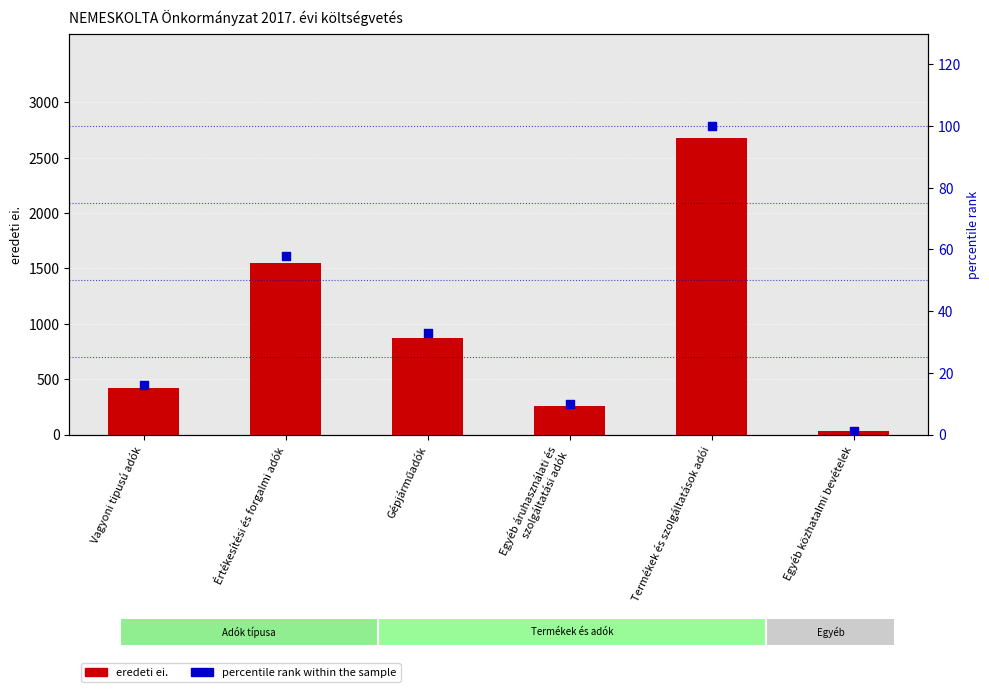

Which series has the largest total across all categories?

eredeti ei.